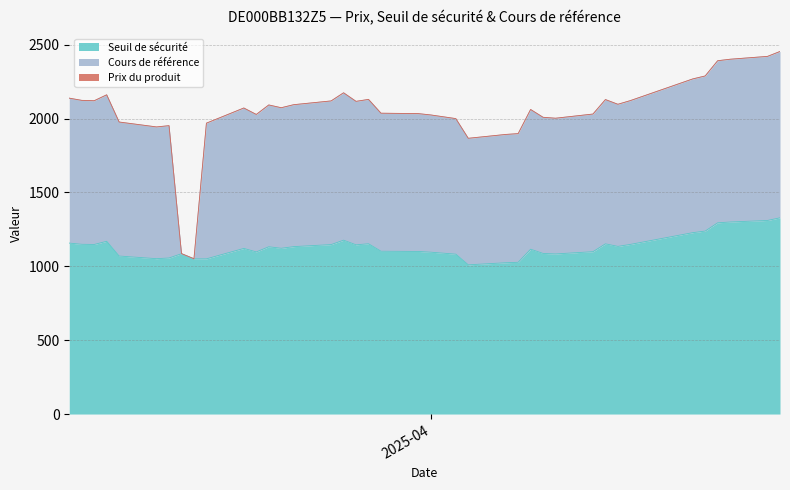

What is the total value across all series at 2025-03-20?

2073.3